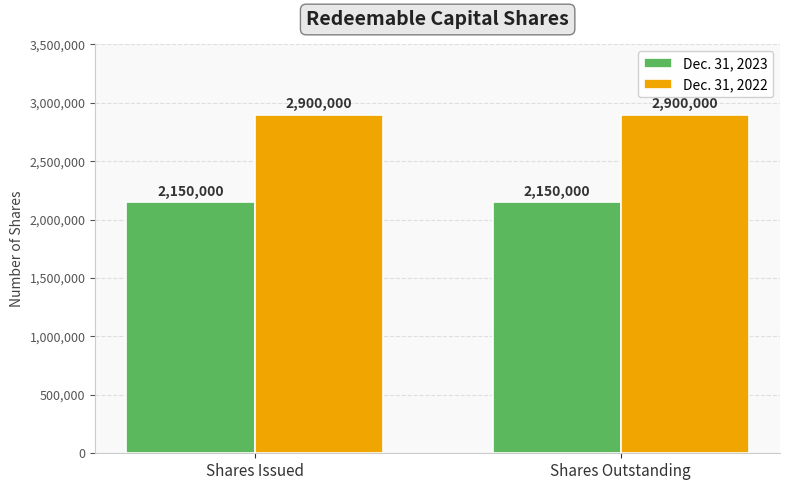

Rank the series at Shares Issued from highest to lowest value.

Dec. 31, 2022, Dec. 31, 2023